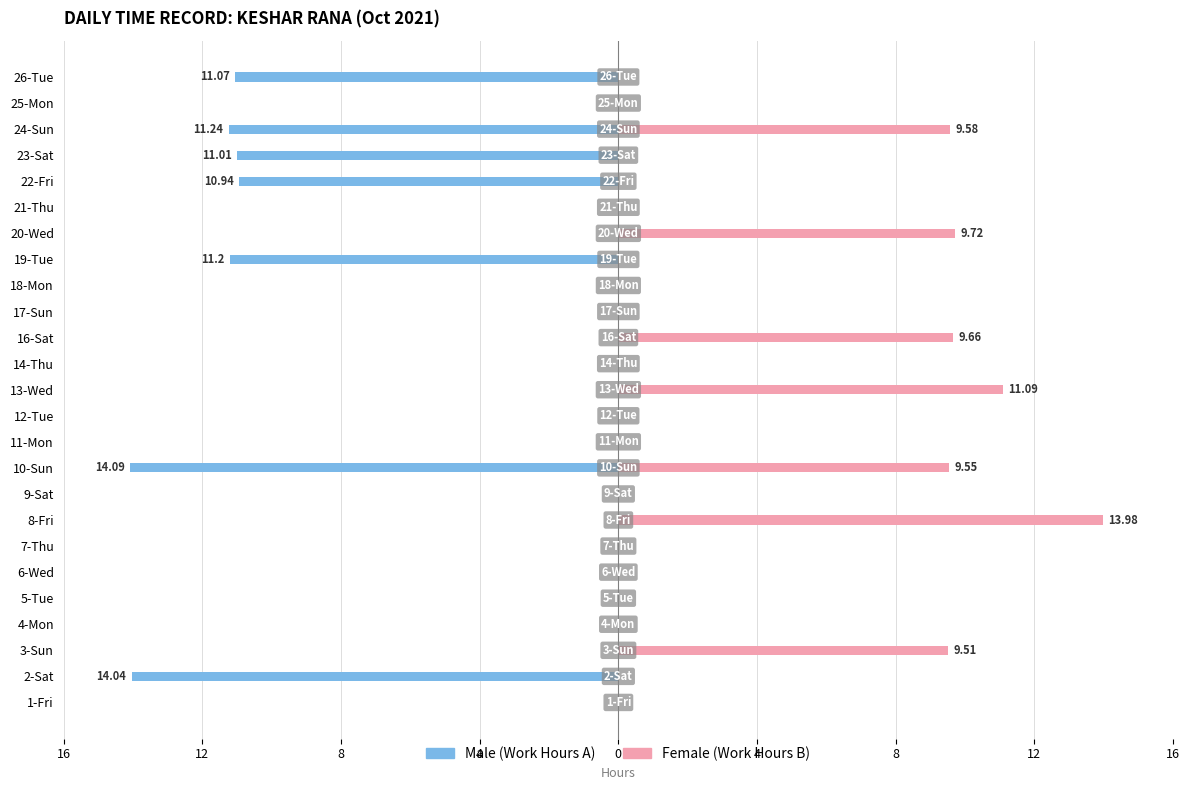

How many data points does each series have?

25